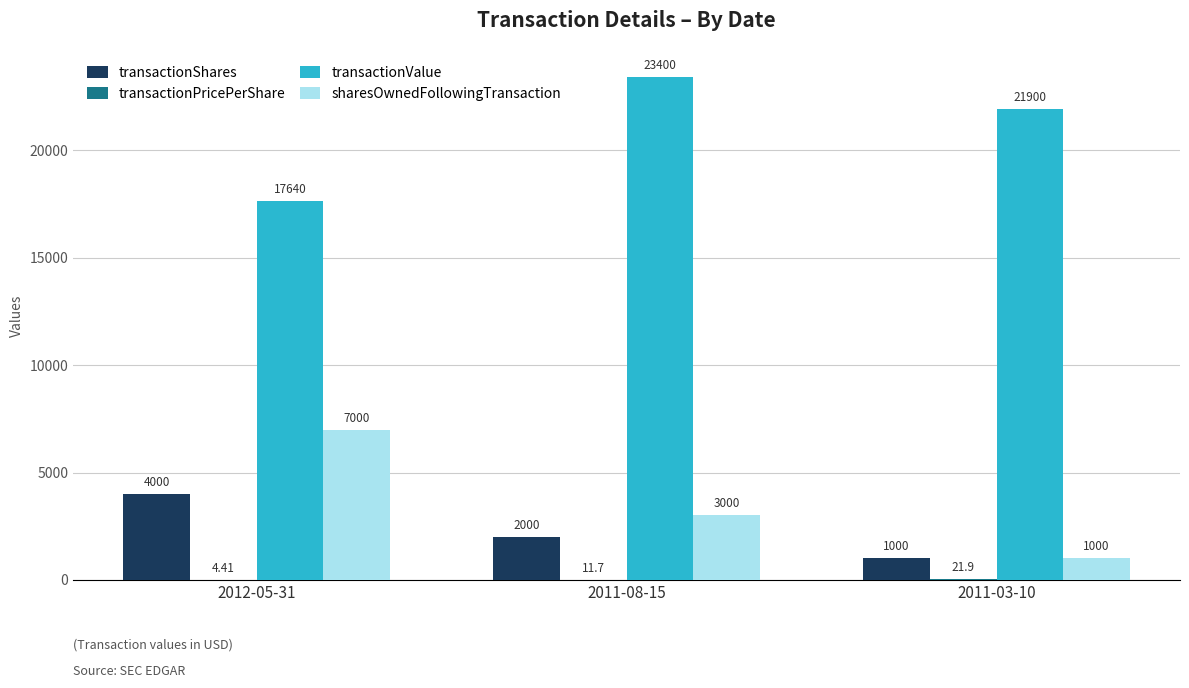

Between 2012-05-31 and 2011-08-15, which series saw the biggest shift?

transactionValue